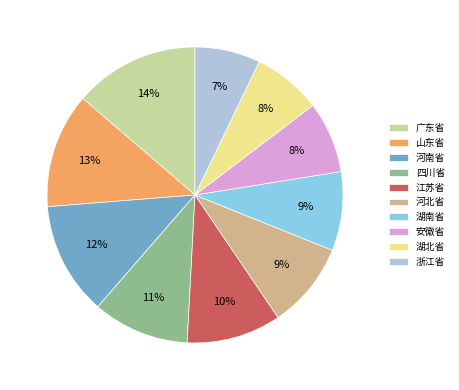

Does any single category account for the majority?

No